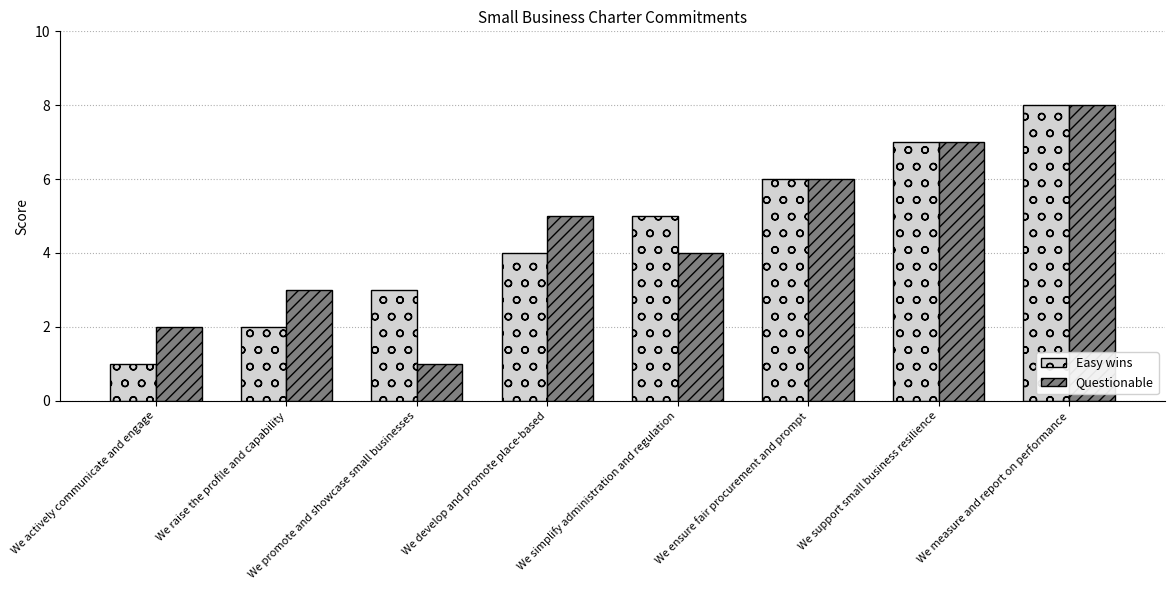

Reading right to left, transcribe all the data shown in this chart.

Easy wins: We measure and report on performance=8	We support small business resilience=7	We ensure fair procurement and prompt=6	We simplify administration and regulation=5	We develop and promote place-based=4	We promote and showcase small businesses=3	We raise the profile and capability=2	We actively communicate and engage=1
Questionable: We measure and report on performance=8	We support small business resilience=7	We ensure fair procurement and prompt=6	We simplify administration and regulation=4	We develop and promote place-based=5	We promote and showcase small businesses=1	We raise the profile and capability=3	We actively communicate and engage=2